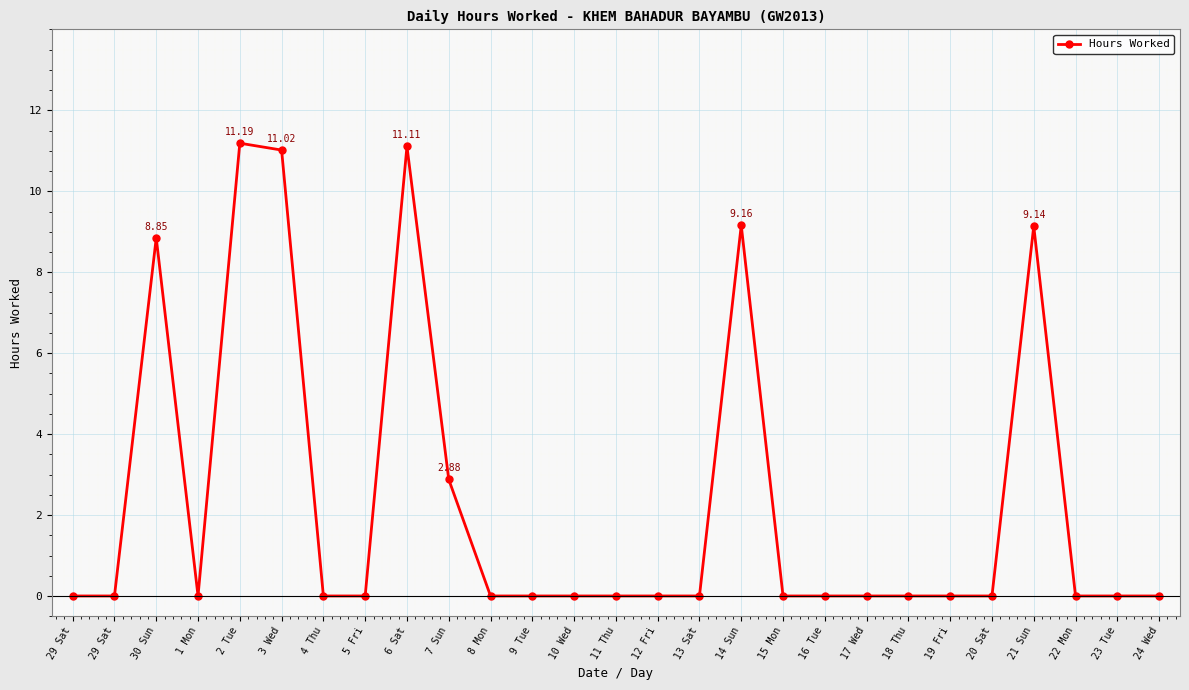

What is the sum of all values?

63.4